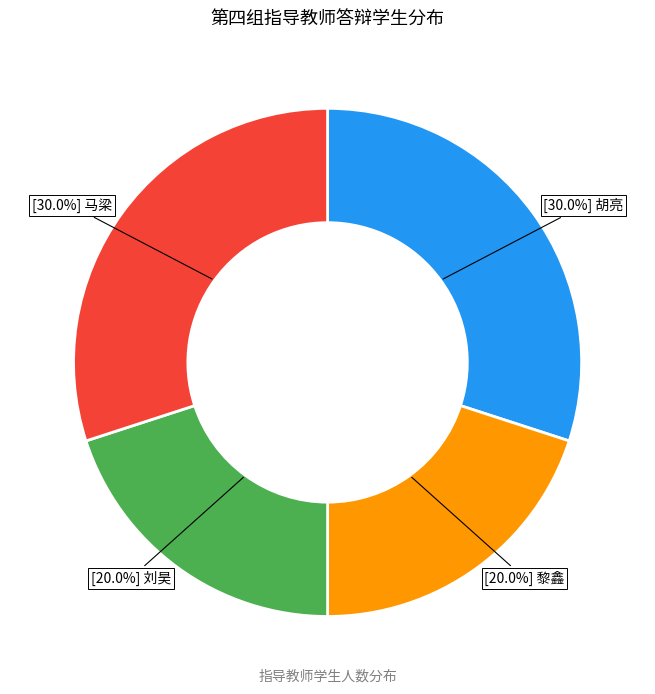

To the nearest percent, what is the average slice percentage?

25%